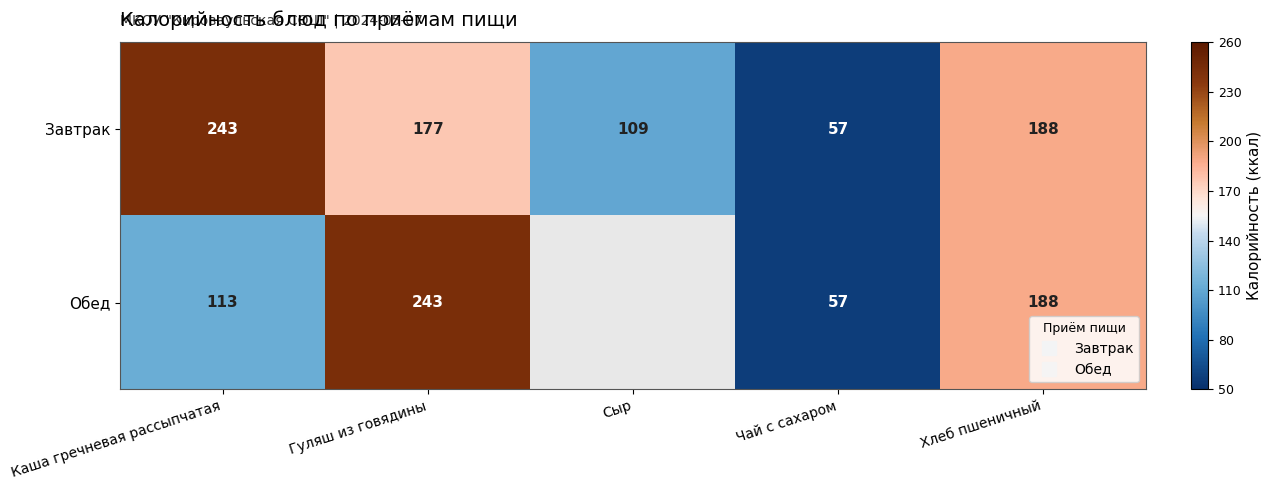

Which series has the largest range (max minus min)?

Завтрак